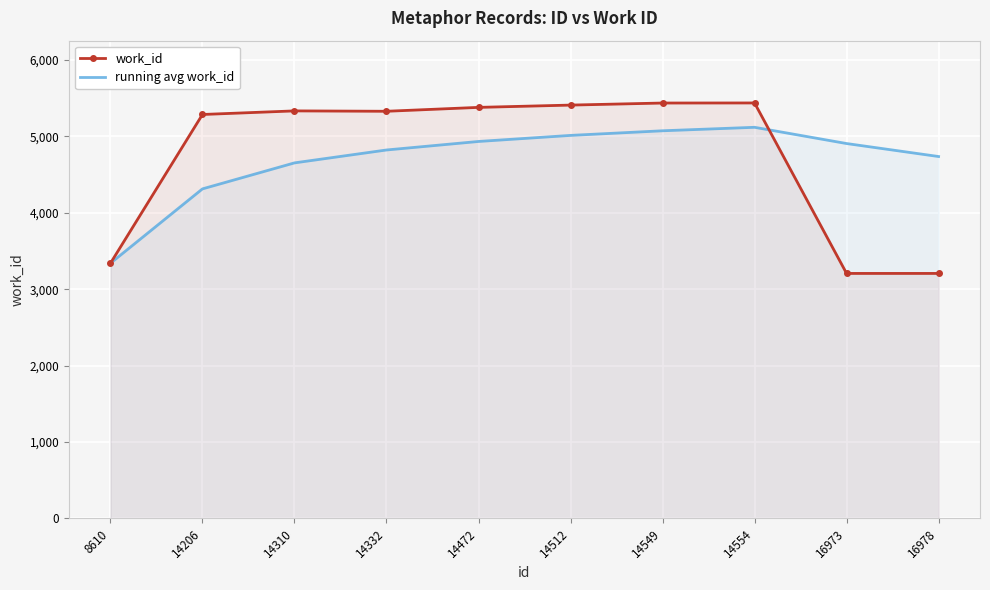

What is the spread (max minus min) of values at 14554?

318.9